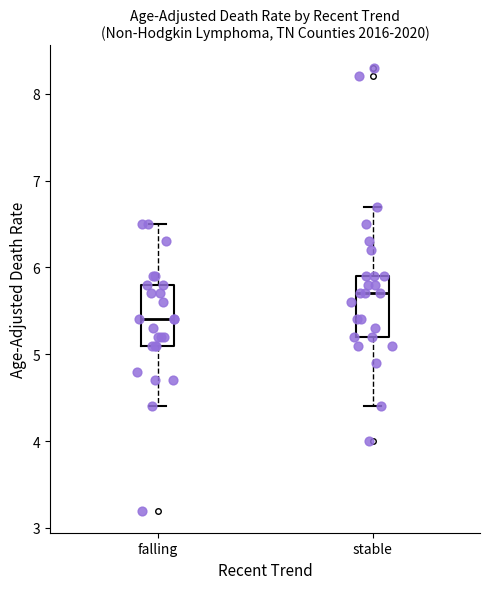

Which box has the highest median line?

stable